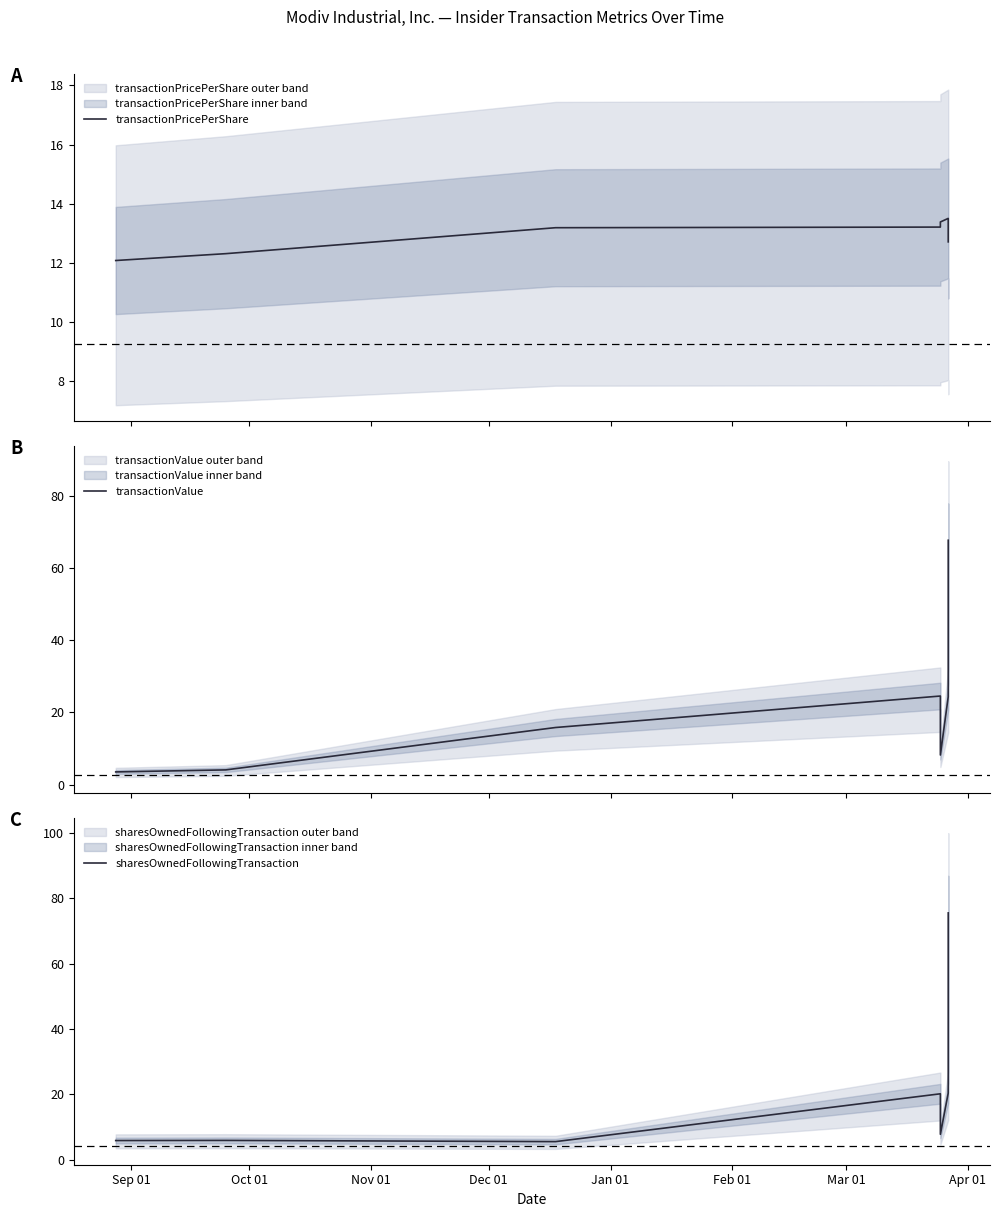

At how many categories does at least one series exceed 59?

1